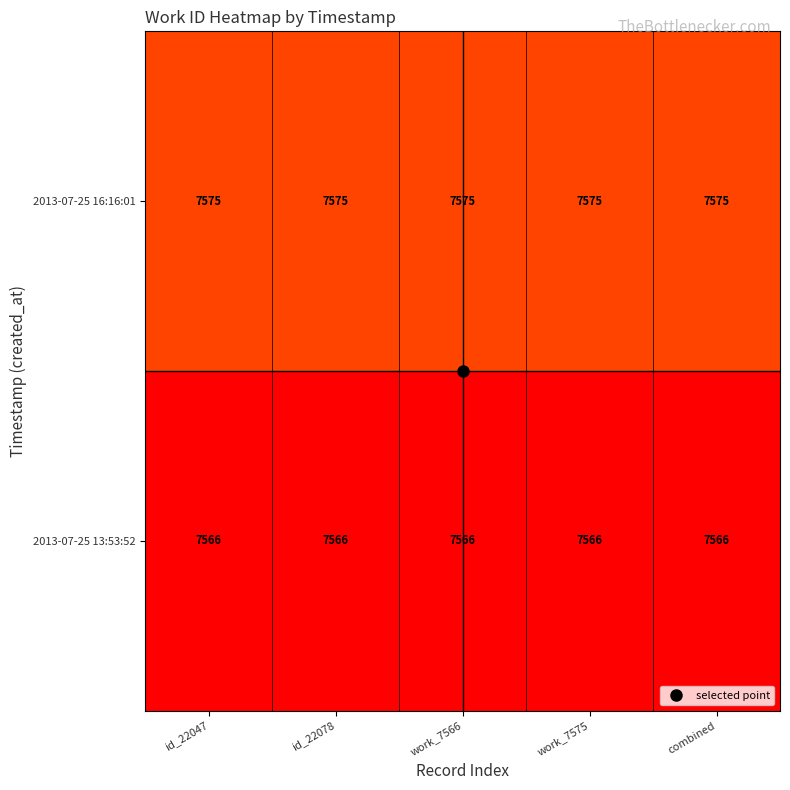

How many distinct data groups are displayed?

2